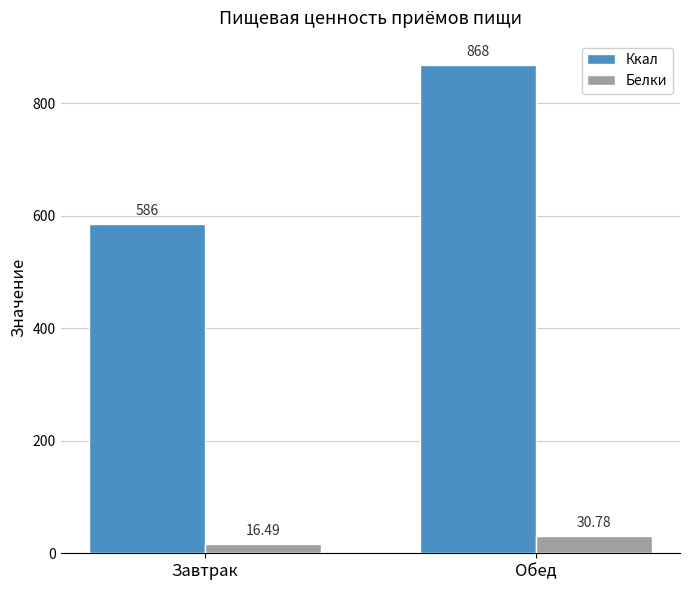

At which category is the sum across all series the highest?

Обед